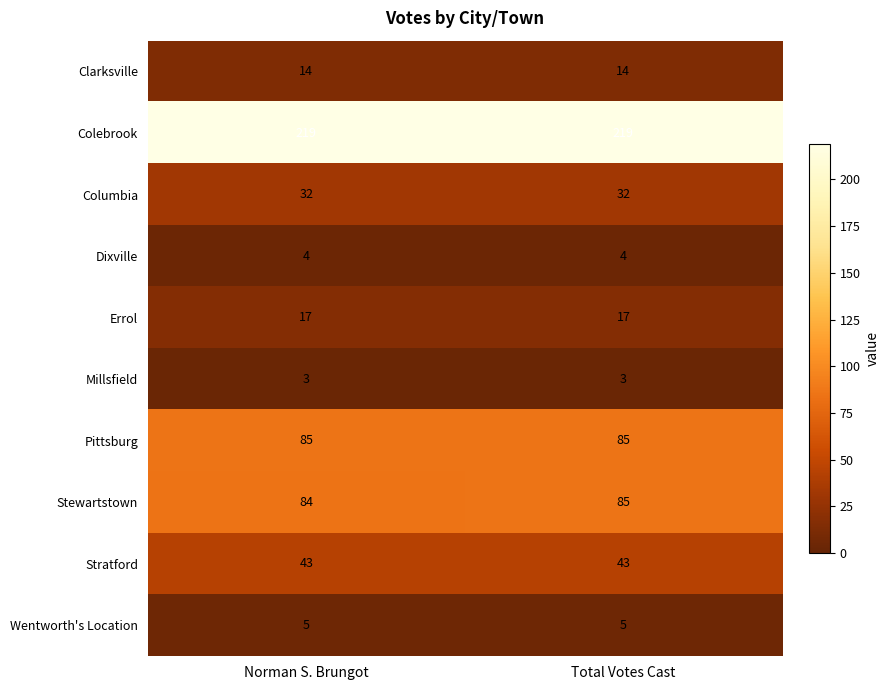

What is the maximum value shown in the chart?

219